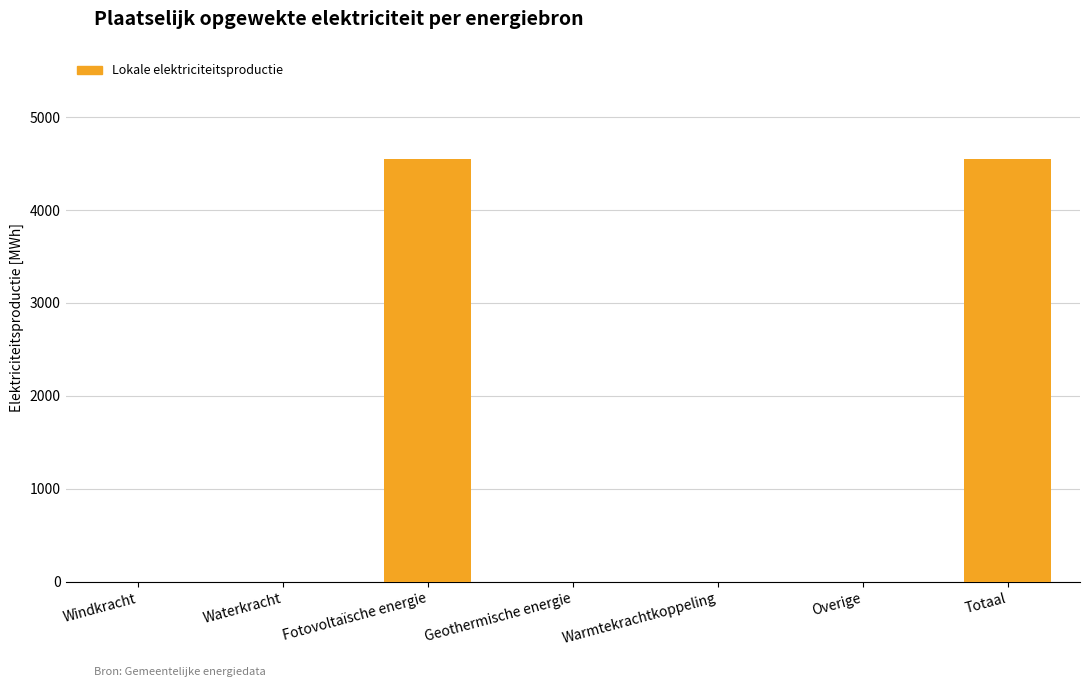

Which has a higher value, Totaal or Overige?

Totaal